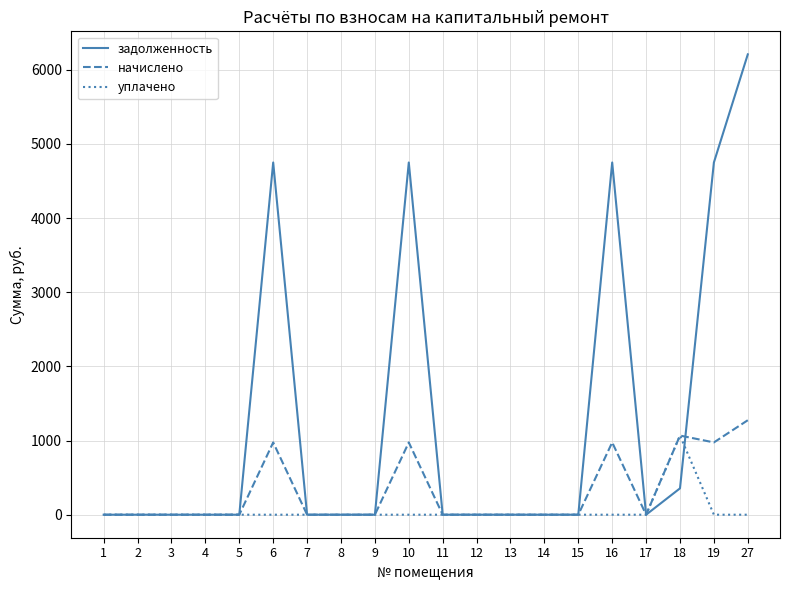

Does the chart display data point markers on the line(s)?

No